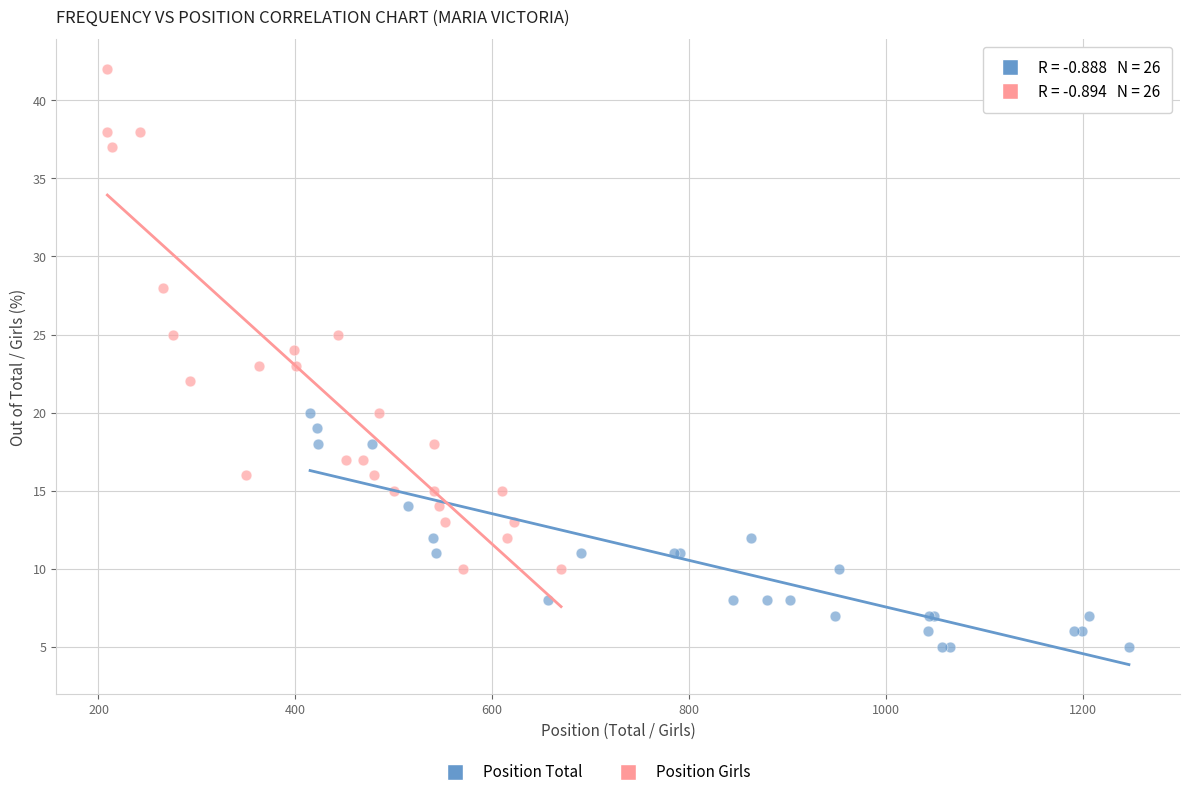

Which series has the widest spread of Y values?

Position Girls